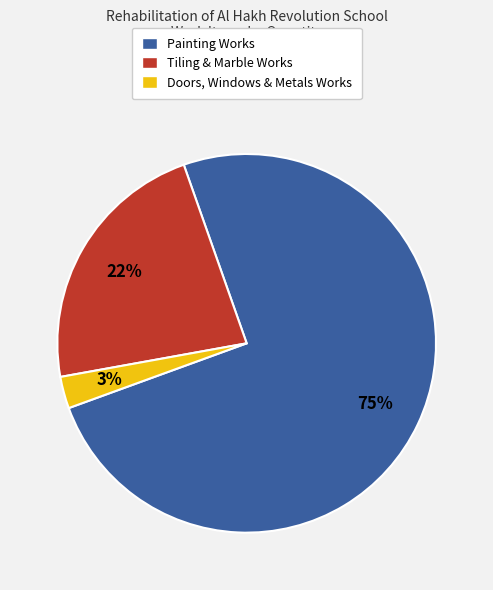

What is the smallest slice in the pie chart?

Doors, Windows & Metals Works